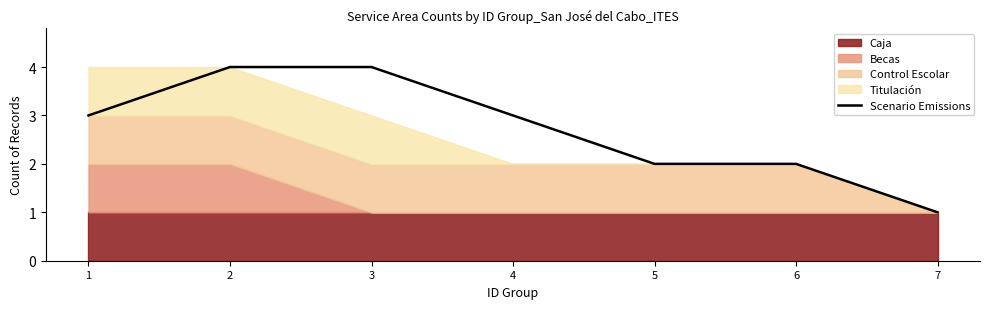

Reading left to right, transcribe all the data shown in this chart.

3	4	4	3	2	2	1